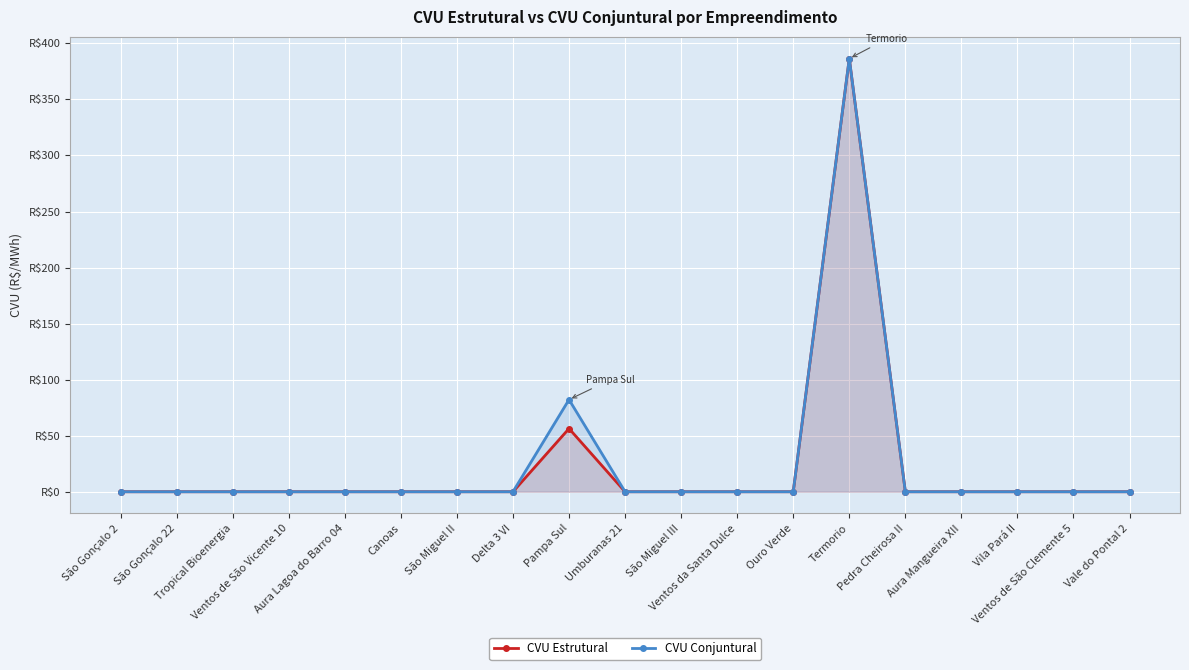

What is the difference between the second highest and minimum values in the CVU Conjuntural series?

82.2